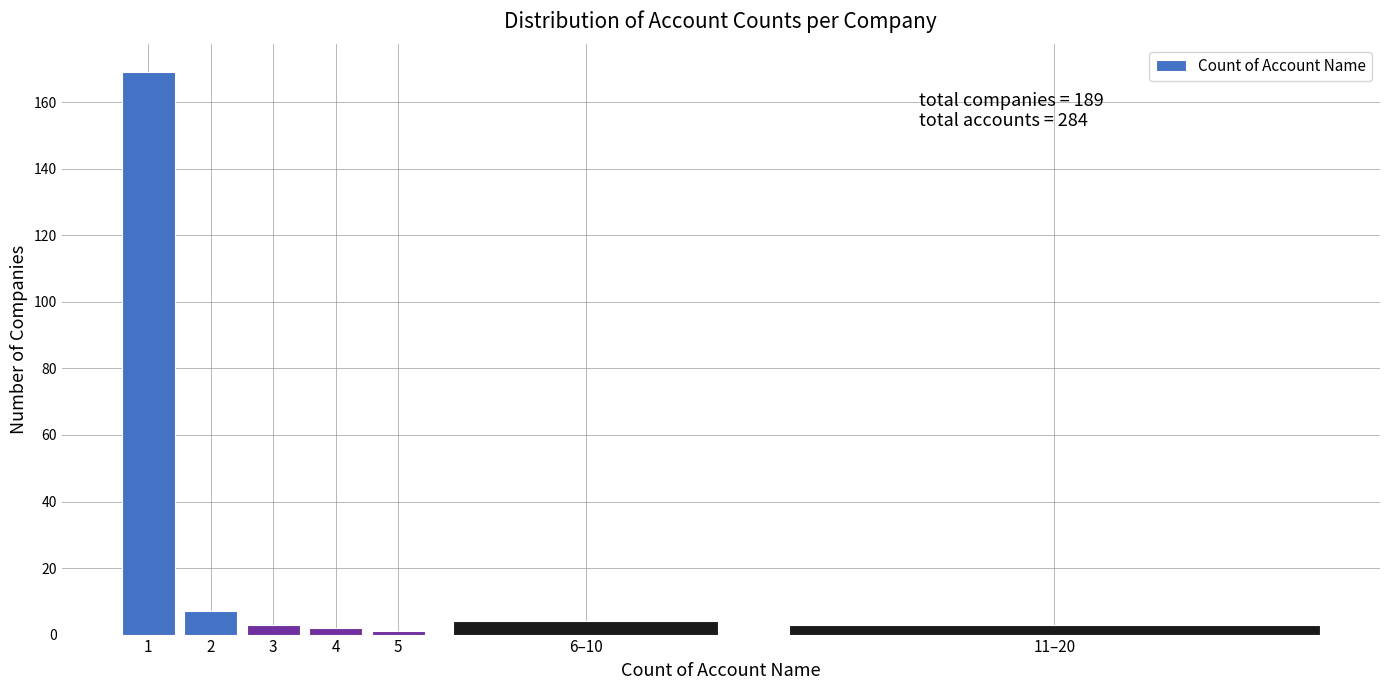

Reading right to left, what are all the values shown in this chart?

11–20=3	6–10=4	5=1	4=2	3=3	2=7	1=169